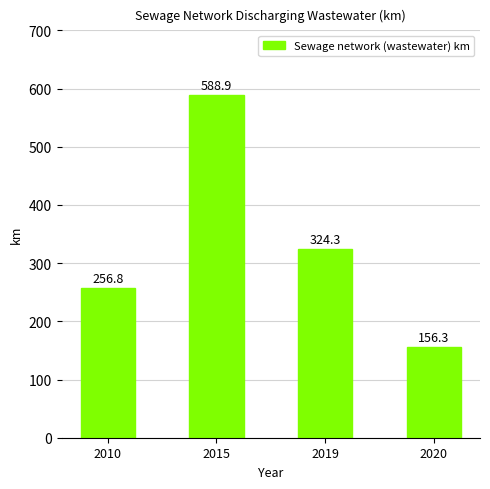

Does the chart contain stacked bars?

No